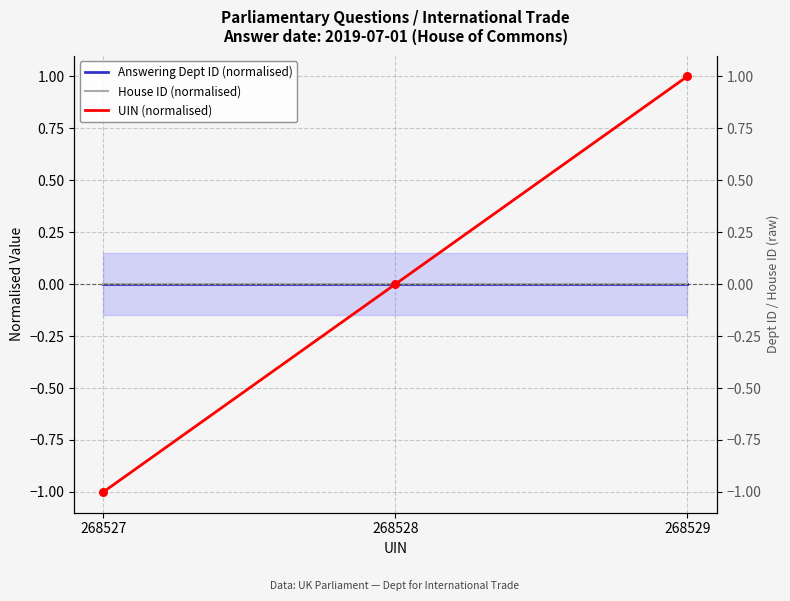

At which category is the sum across all series the highest?

268529